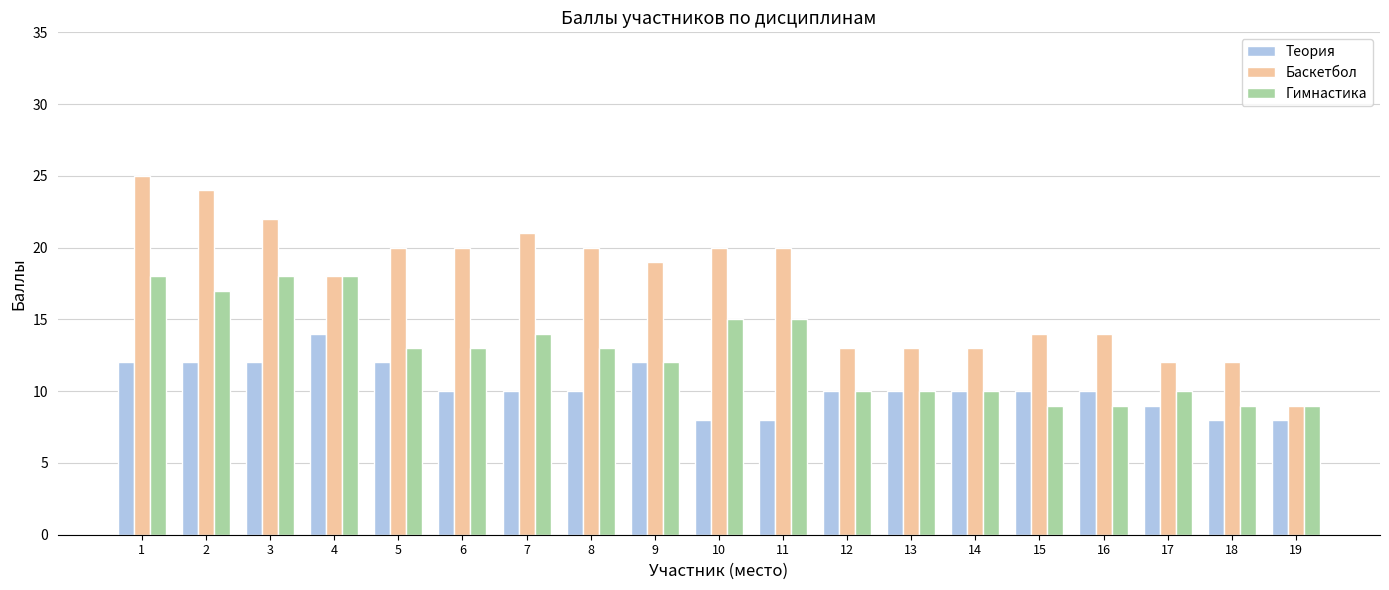

Which series has the largest total across all categories?

Баскетбол